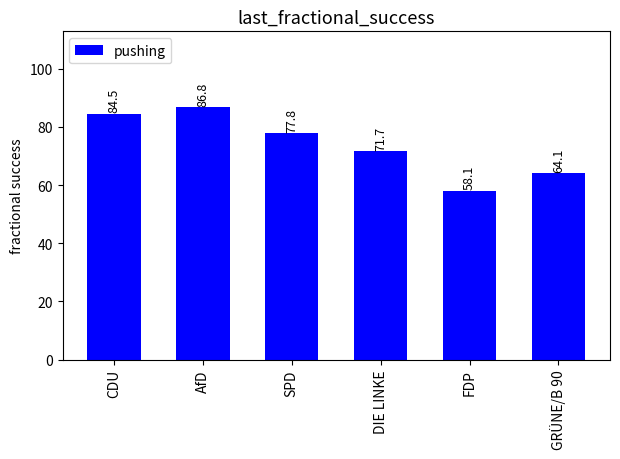

List the labels in order of value, smallest first.

FDP, GRÜNE/B 90, DIE LINKE, SPD, CDU, AfD